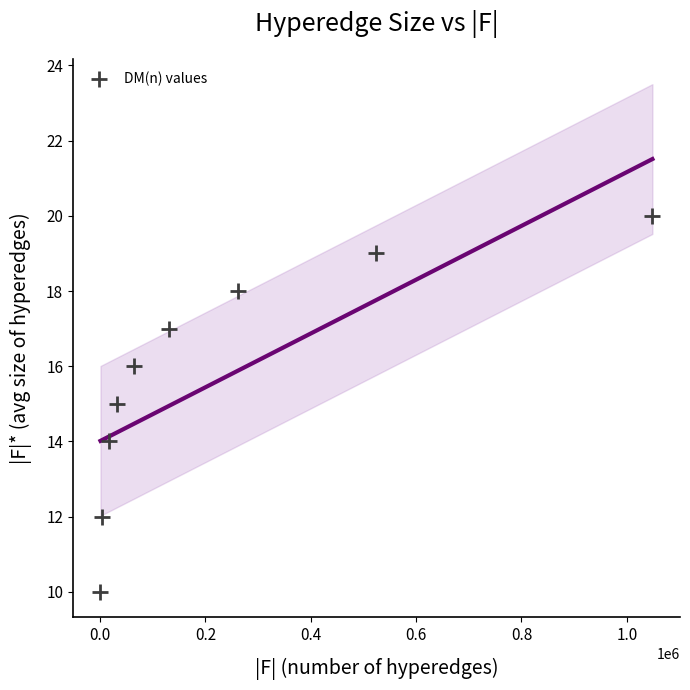

What is the average Y value?

16